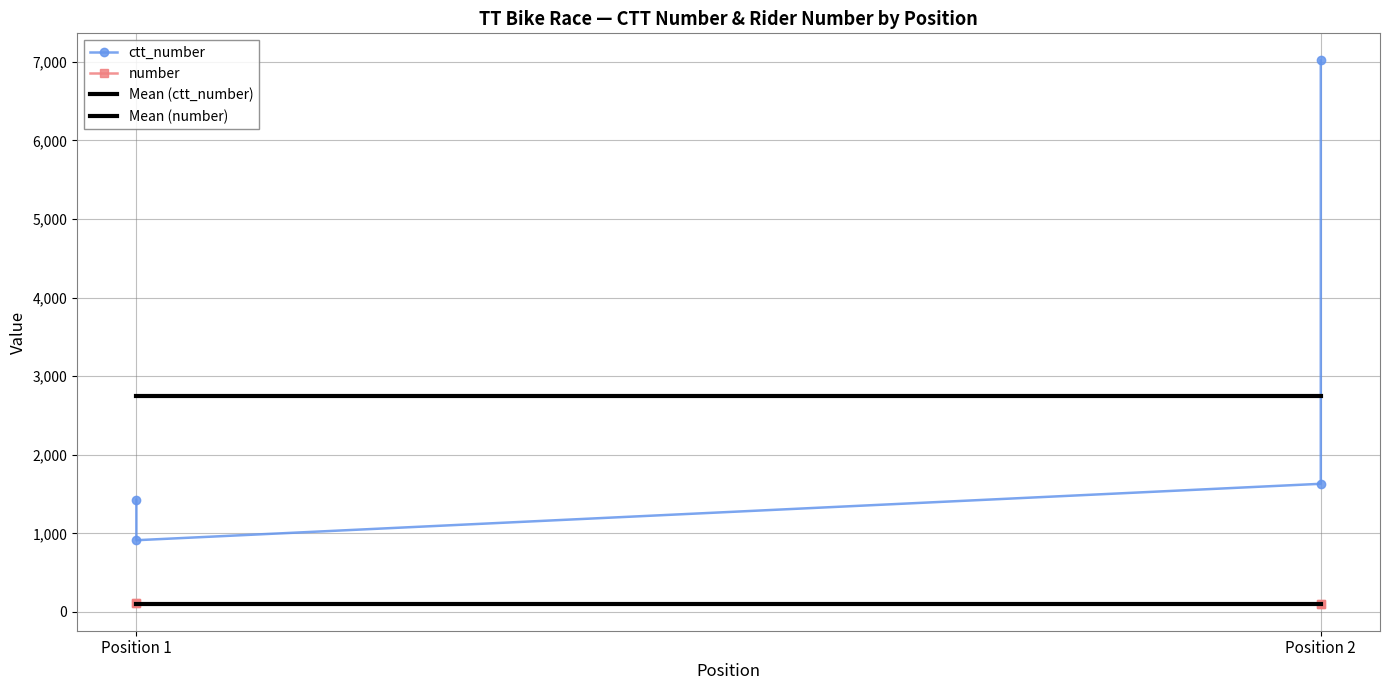

At how many categories does at least one series exceed 4889?

1